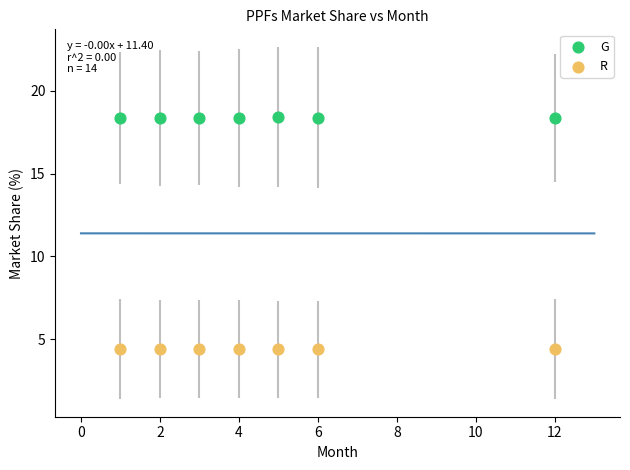

Which series contains the lowest Y value?

R